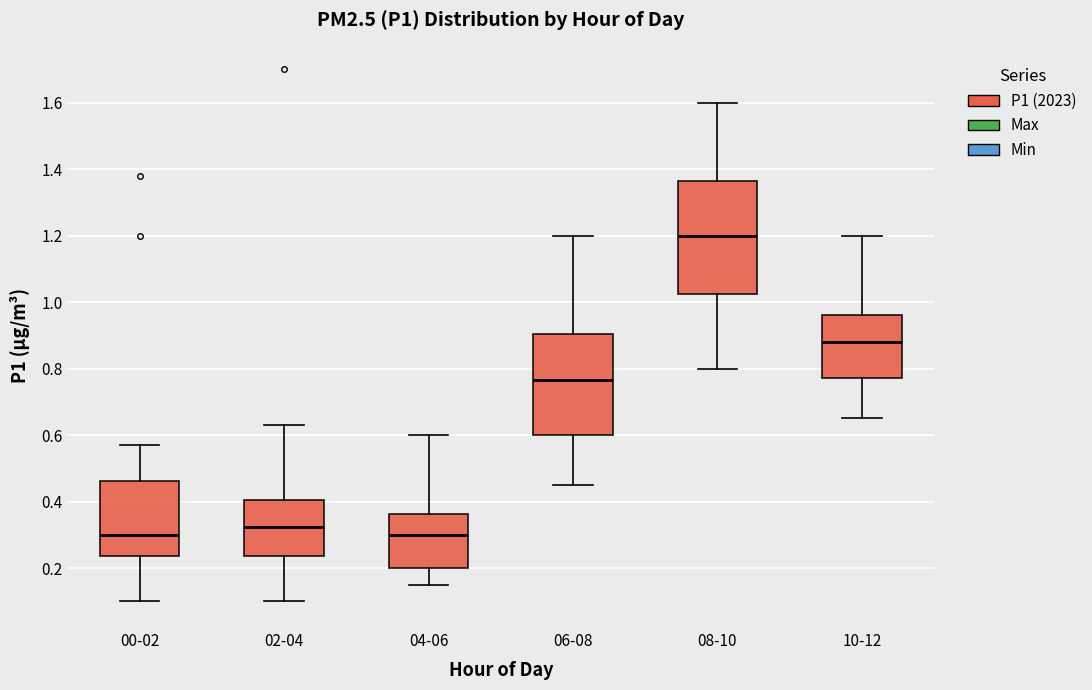

Reading left to right, read every box against the y-axis: the position of its median line, the range the box covers, and the ends of its whiskers. The values are not printed on the chart, so give them approximately, as read against the axis.

00-02: median 0.30, box 0.24 to 0.46, whiskers 0.10 to 0.58
02-04: median 0.32, box 0.24 to 0.40, whiskers 0.10 to 0.64
04-06: median 0.30, box 0.20 to 0.36, whiskers 0.16 to 0.60
06-08: median 0.76, box 0.60 to 0.90, whiskers 0.46 to 1.20
08-10: median 1.20, box 1.02 to 1.36, whiskers 0.80 to 1.60
10-12: median 0.88, box 0.78 to 0.96, whiskers 0.66 to 1.20